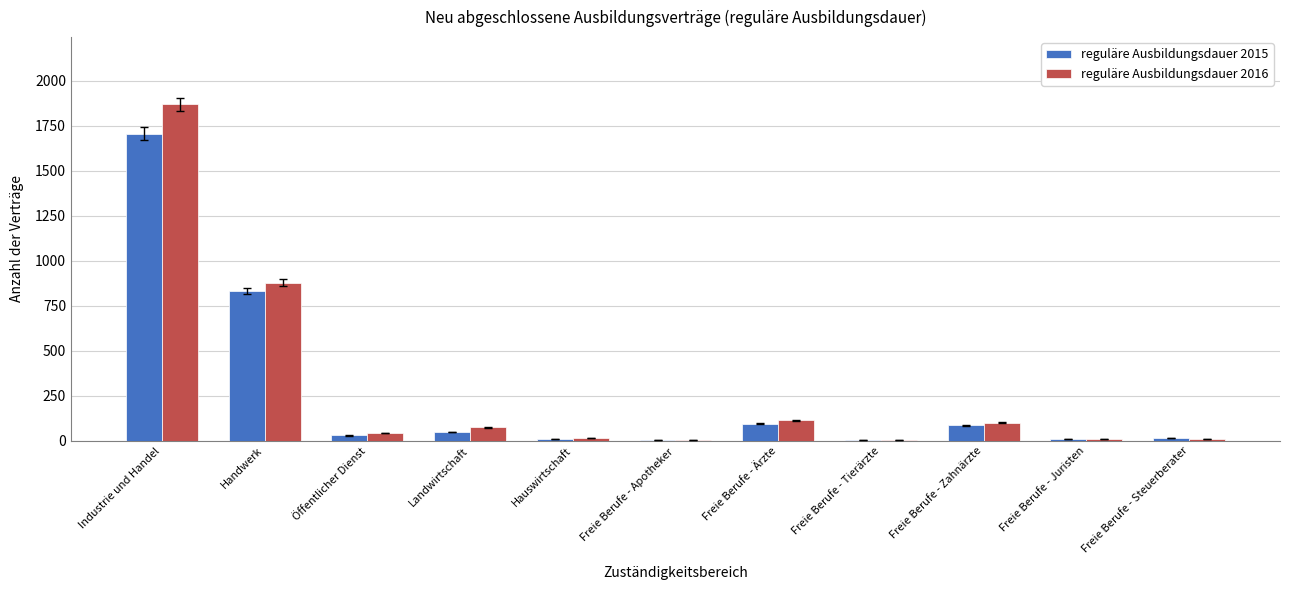

What is the average value of the reguläre Ausbildungsdauer 2015 series?

259